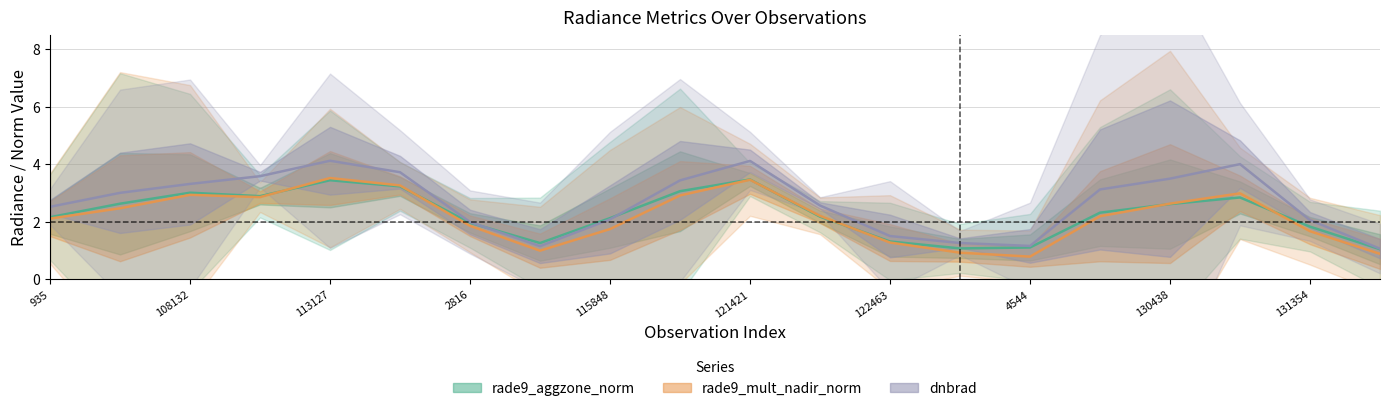

True or false: rade9_mult_nadir_norm has more than 1 points higher than both neighbors.

True